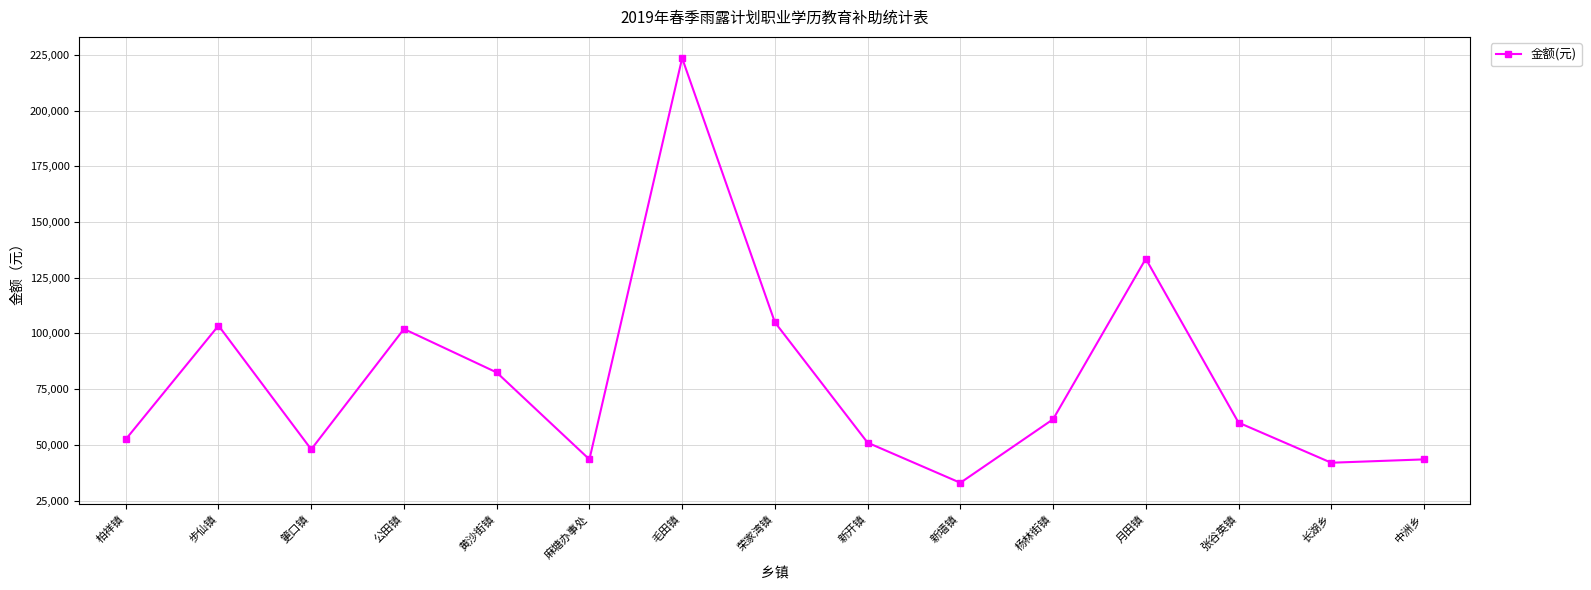

True or false: the data shows 63373 at 筻口镇.

False